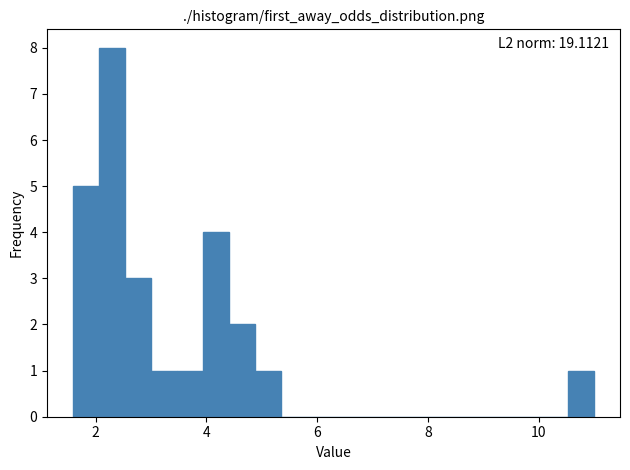

Around what value on the x-axis is the tallest bar? Give the approximate position of its centre, as read against the axis.

2.2